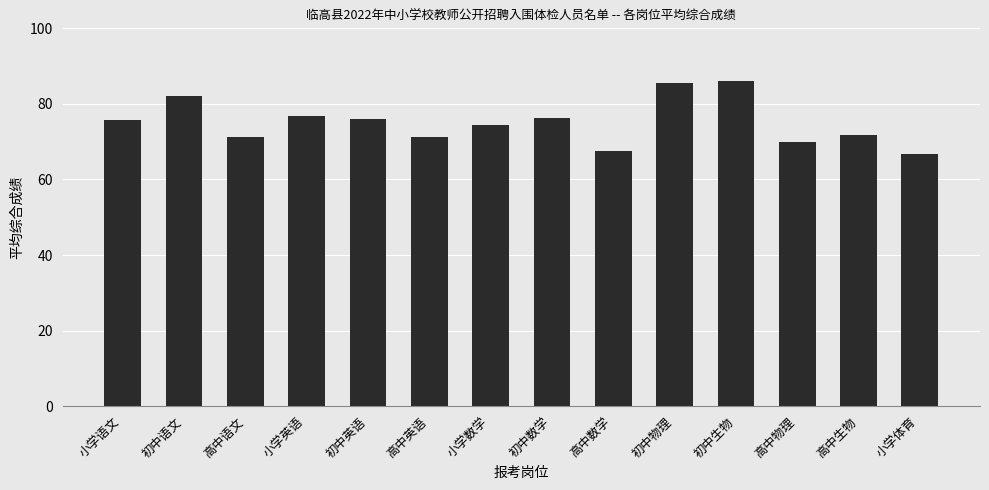

Does the chart contain any negative values?

No